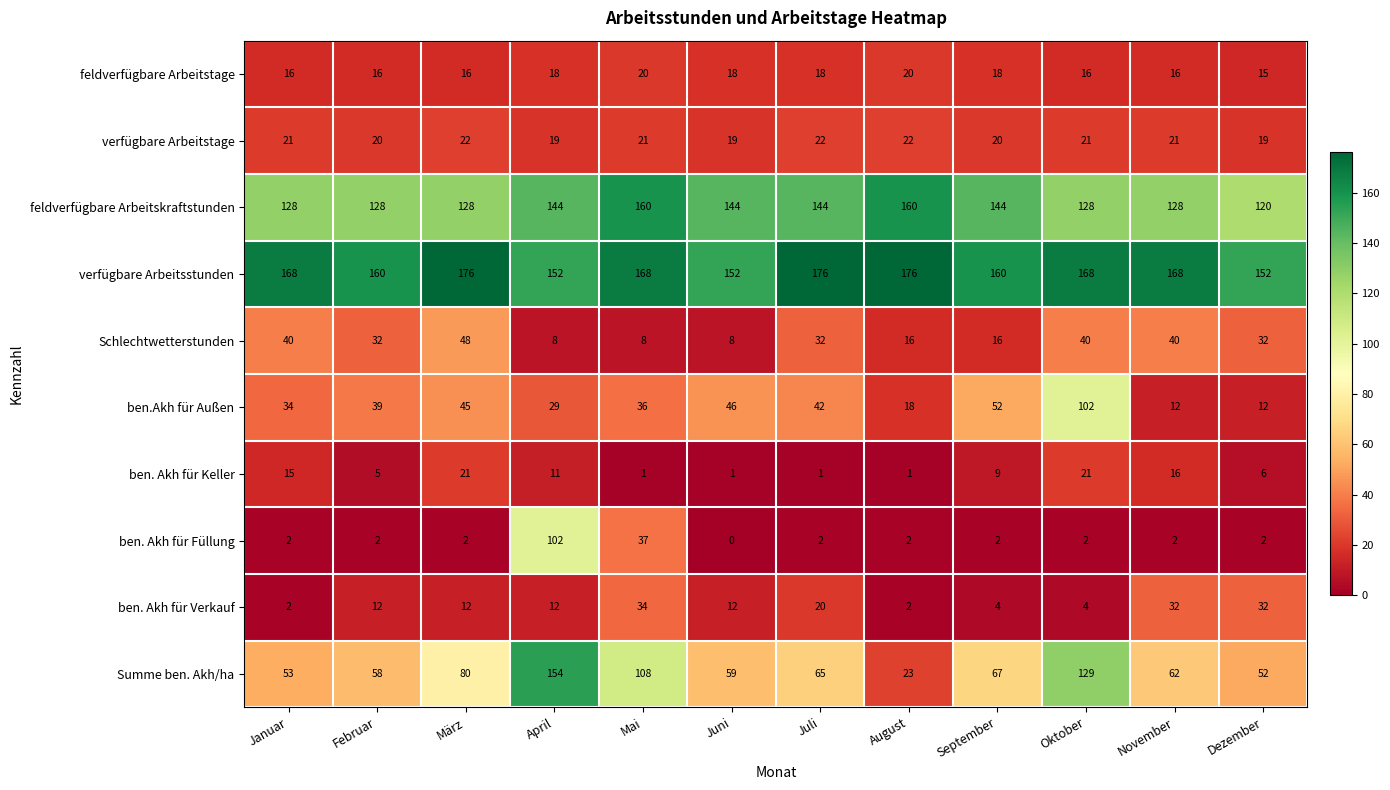

Which series has the widest spread of values?

Summe ben. Akh/ha